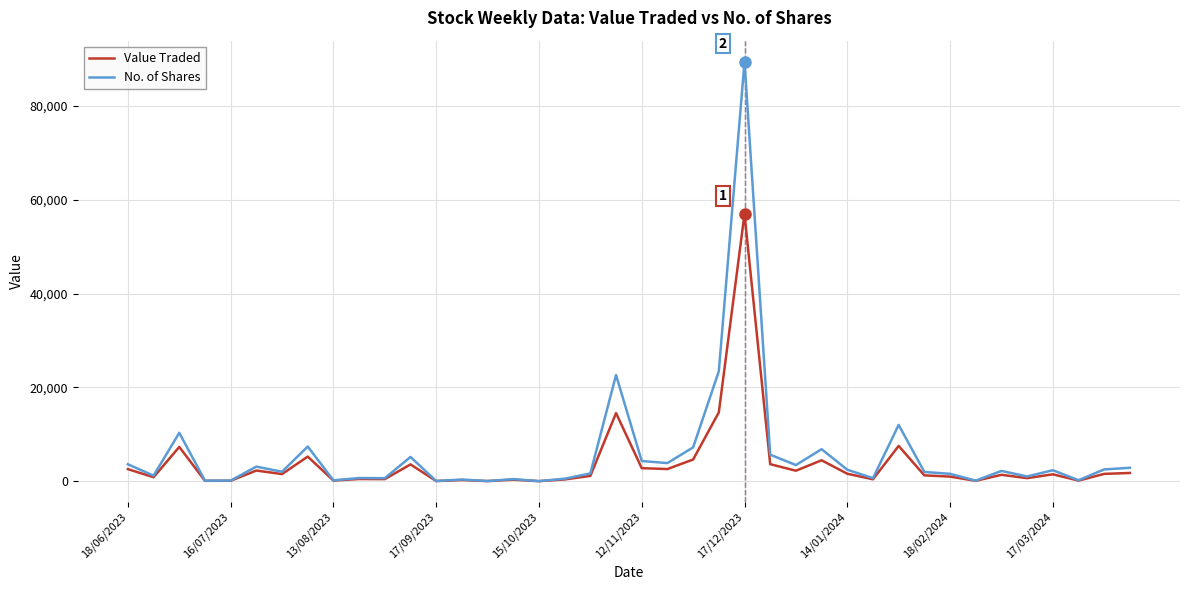

Which series has the largest range (max minus min)?

No. of Shares